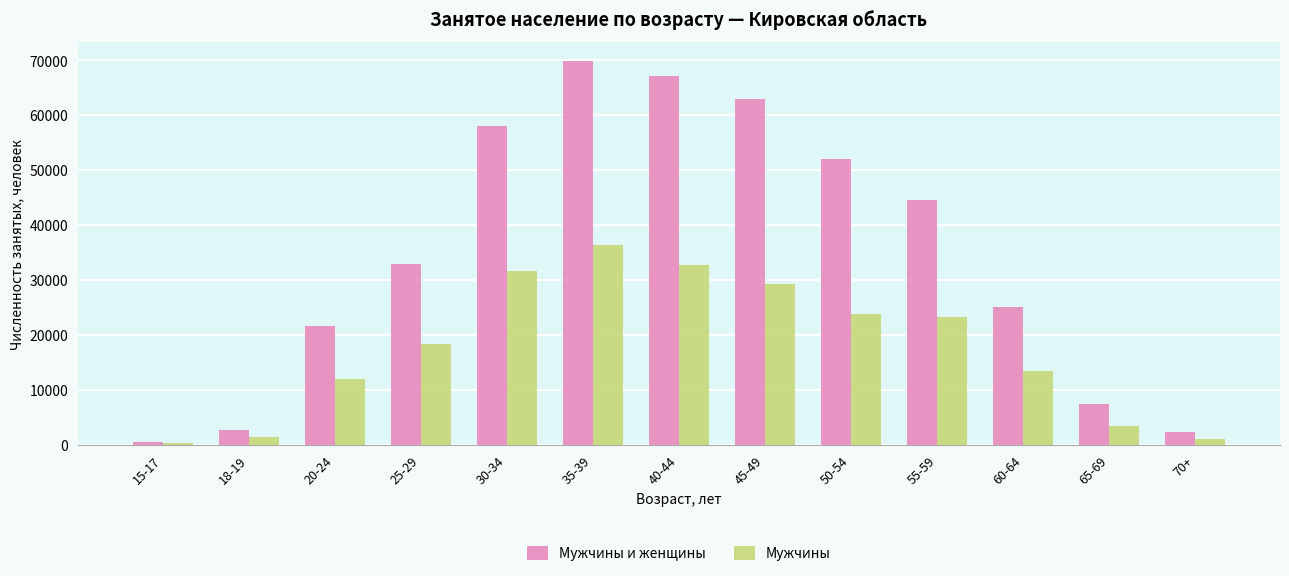

Reading left to right, what are all the values shown in this chart?

Мужчины и женщины: 15-17=400	18-19=2648	20-24=21639	25-29=32810	30-34=58037	35-39=69862	40-44=67135	45-49=62951	50-54=51921	55-59=44523	60-64=25079	65-69=7368	70+=2264
Мужчины: 15-17=217	18-19=1285	20-24=11905	25-29=18378	30-34=31637	35-39=36238	40-44=32684	45-49=29283	50-54=23730	55-59=23249	60-64=13366	65-69=3329	70+=958